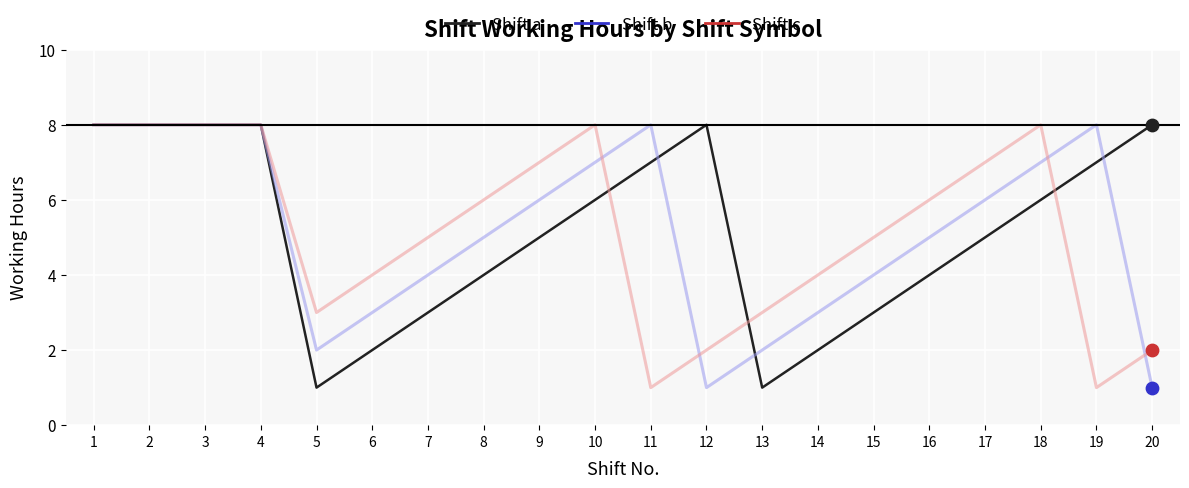

What is the difference between the highest and lowest values at 11?

7